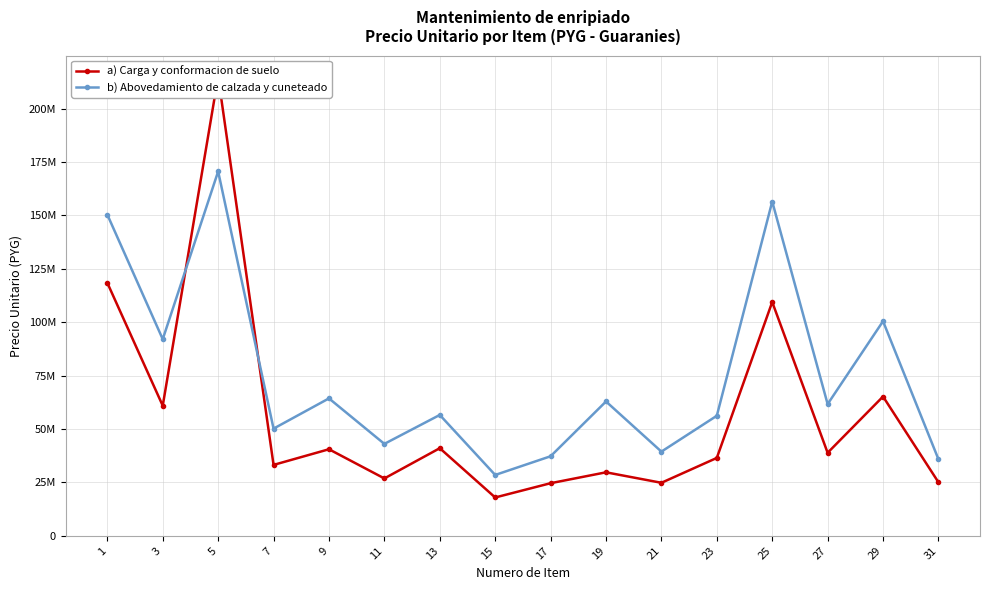

Which has a higher value, 29 or 27?

29